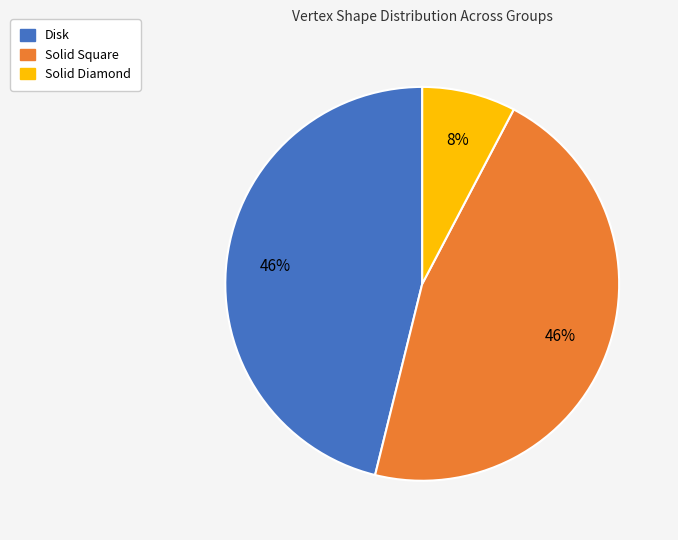

Is it true that Disk is 46% of the pie?

True